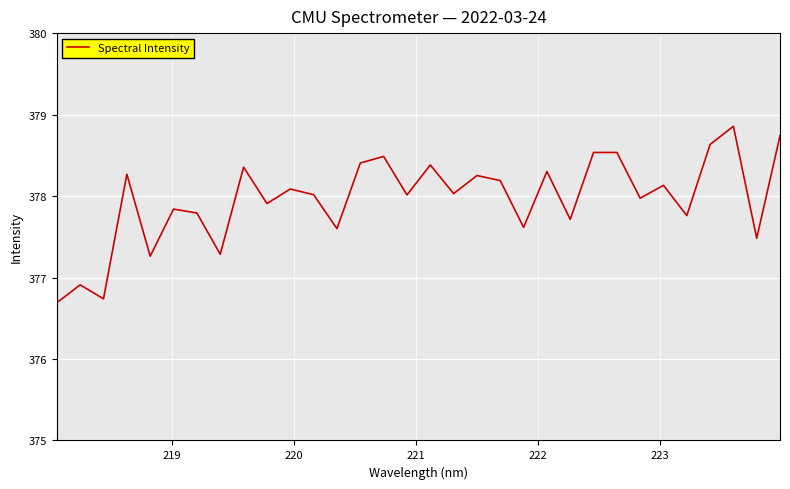

What is the difference between the maximum and minimum values?

2.2